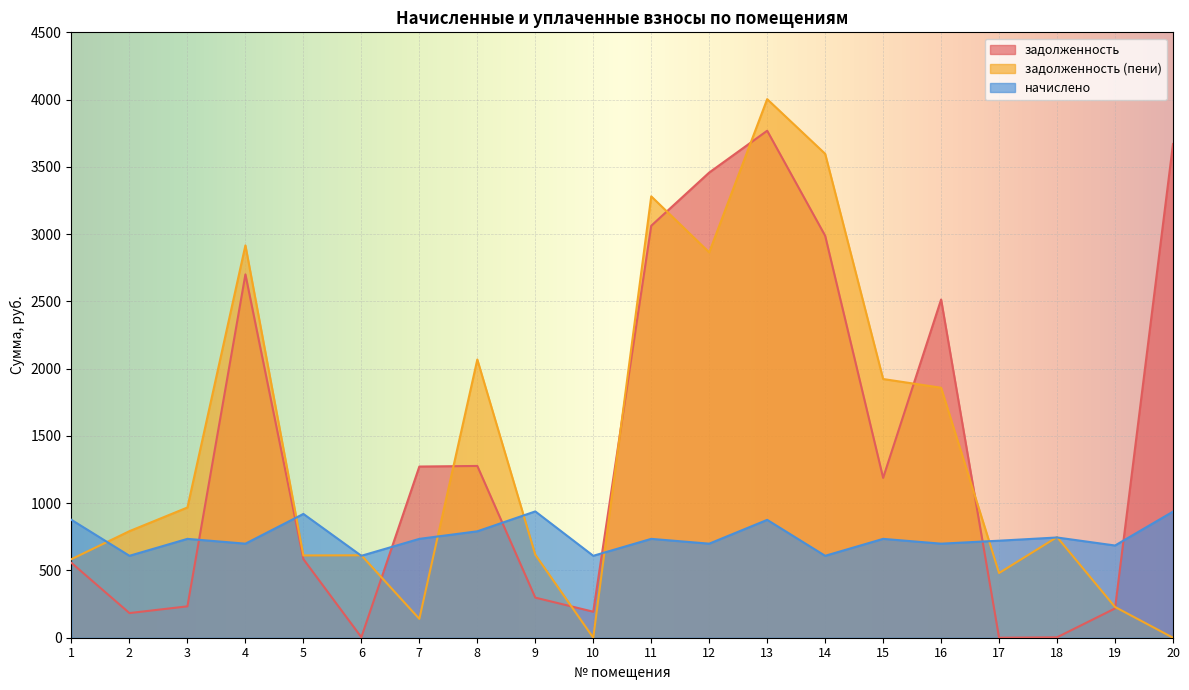

What is the total value across all series at 14?

7194.2